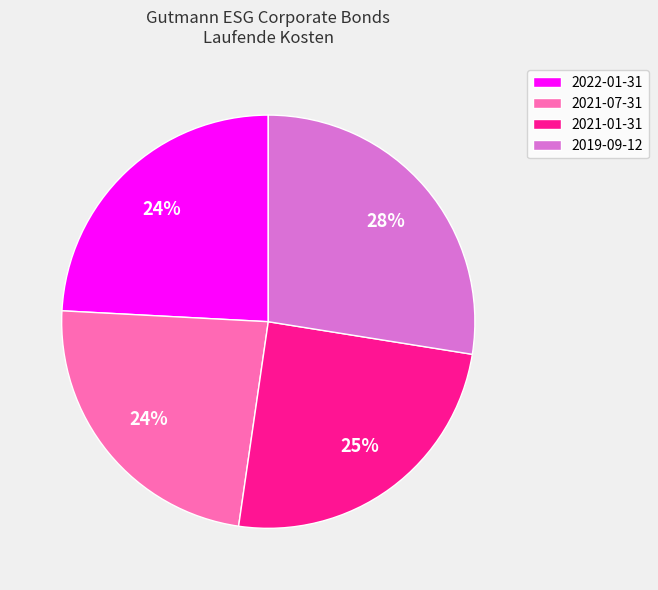

Which category has the biggest portion of the pie?

2019-09-12